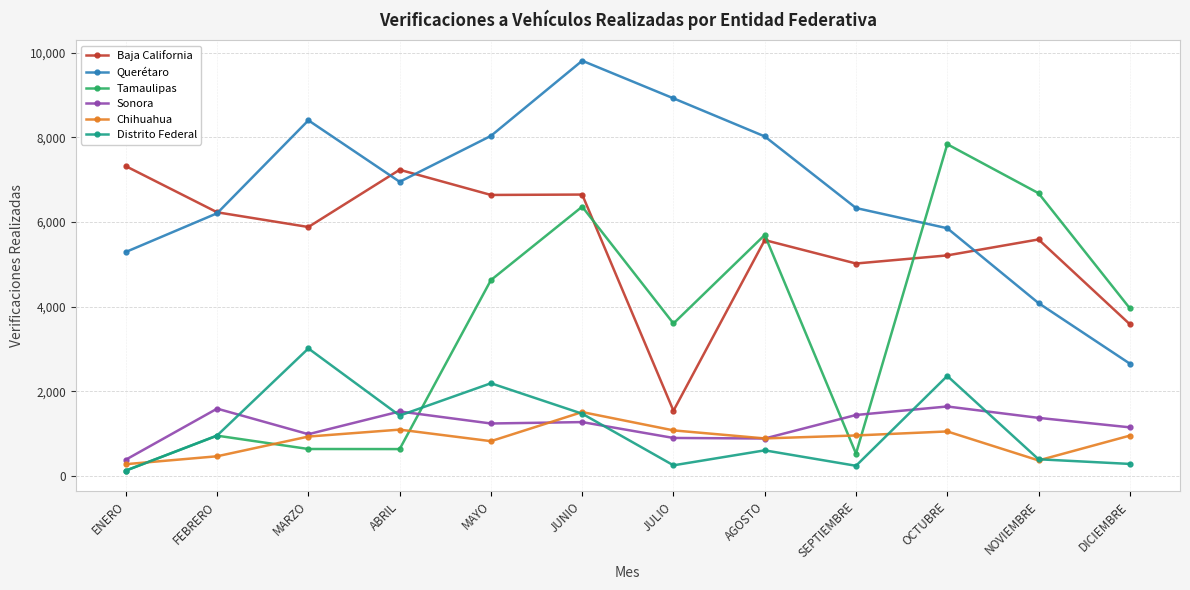

In Chihuahua, how many points are lower than both neighbors (excluding endpoints)?

3